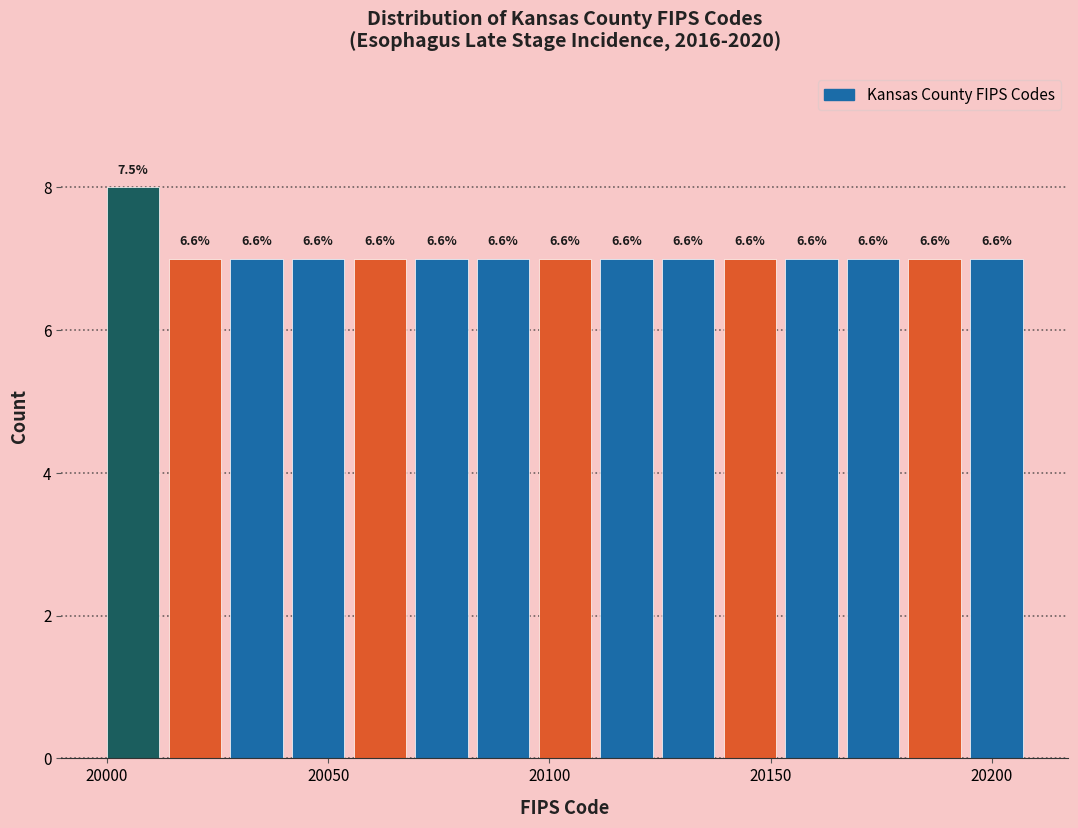

Around what value on the x-axis is the tallest bar? Give the approximate position of its centre, as read against the axis.

20005